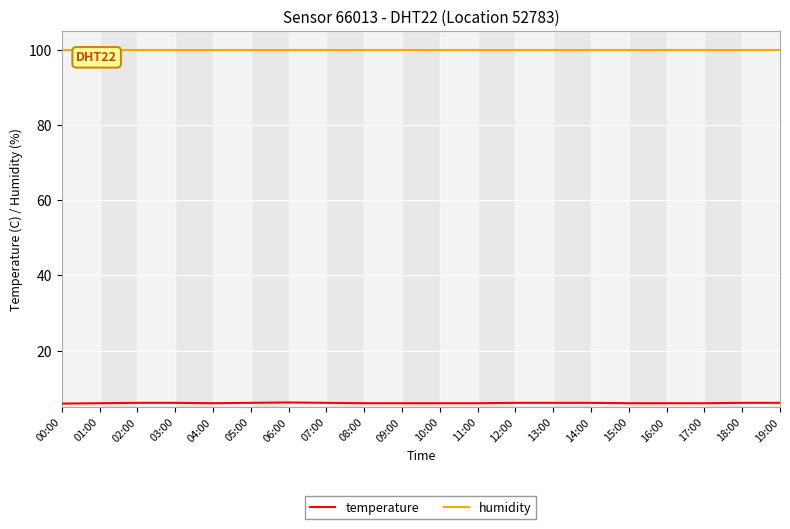

List the series in order of their overall mean, highest first.

humidity, temperature